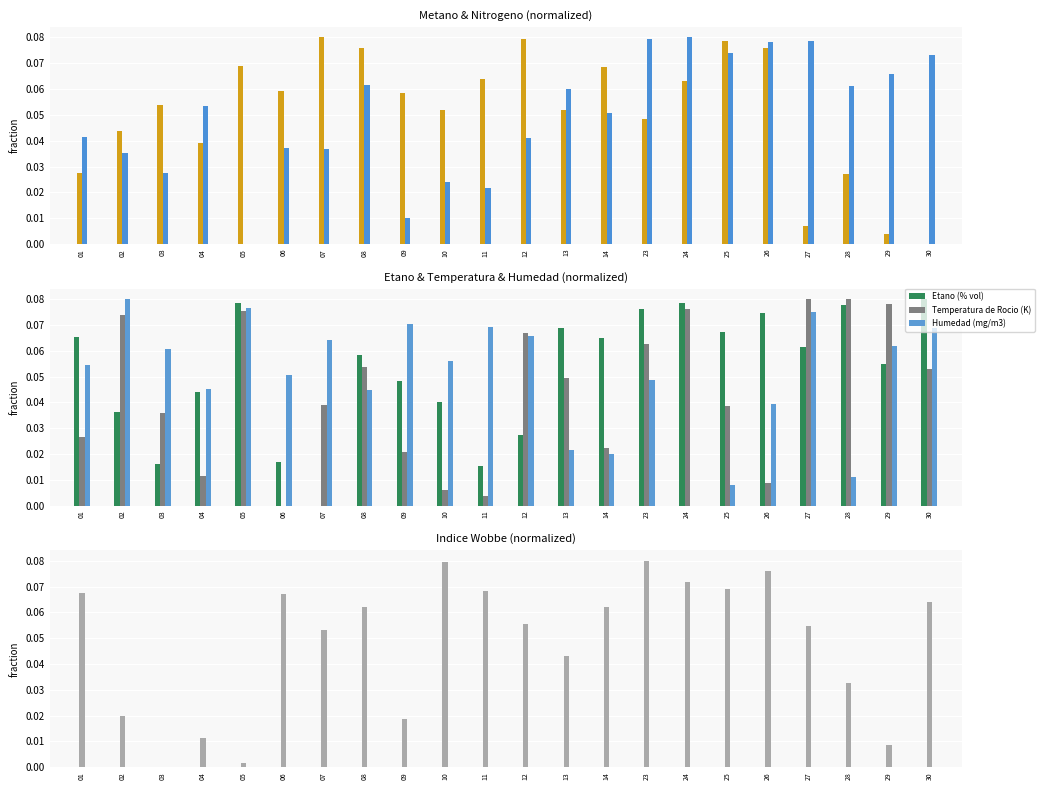

Which series has the largest range (max minus min)?

Metano (% vol)